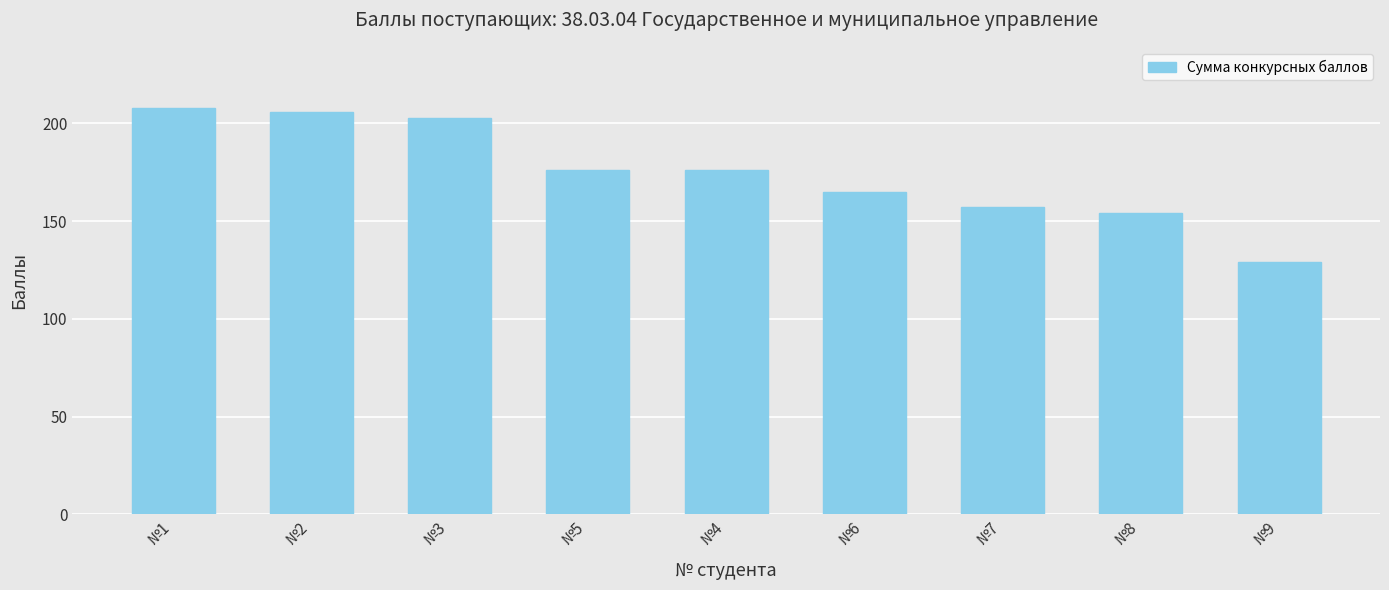

What is the smallest value displayed?

129